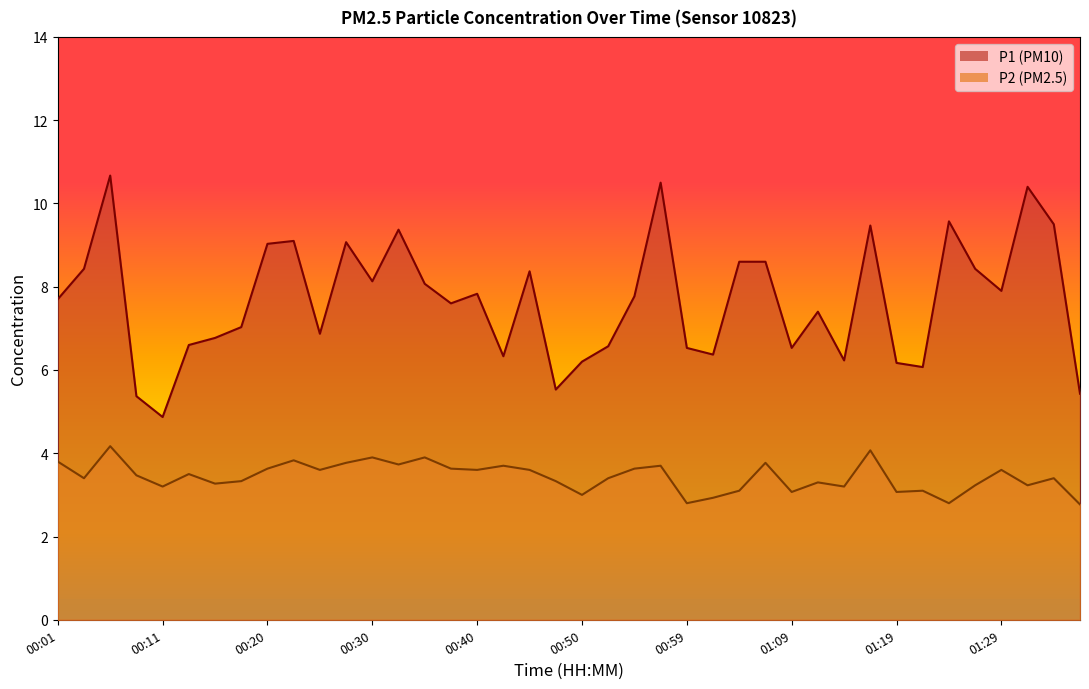

How many lines are shown in the chart?

2